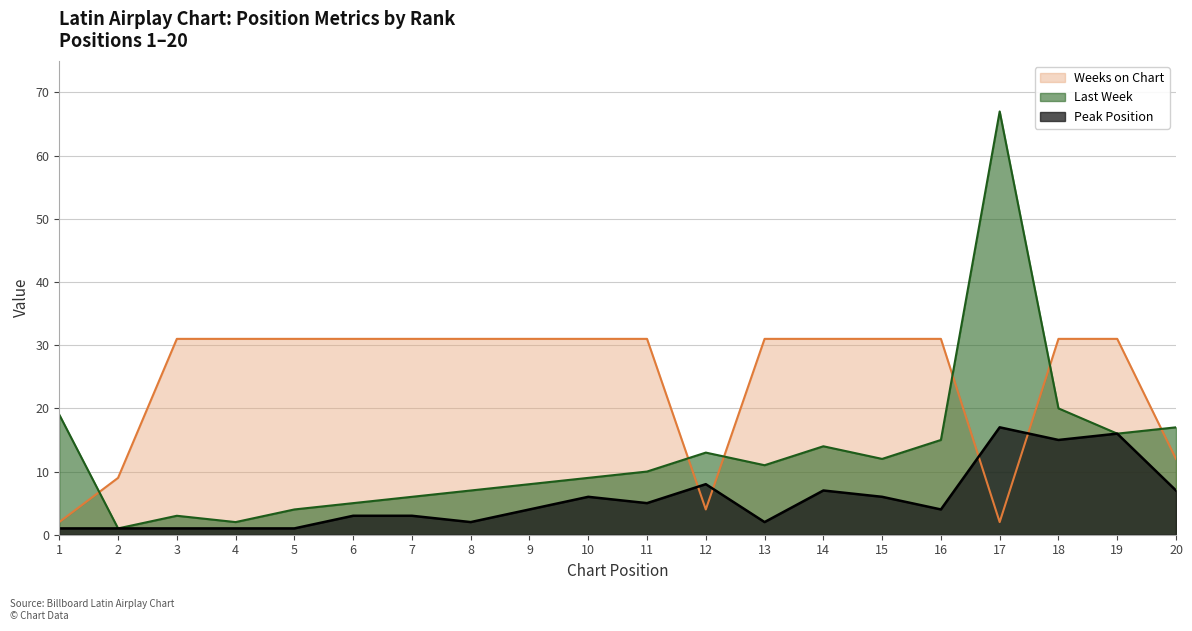

List the labels in order of Peak Position value, smallest first.

1, 2, 3, 4, 5, 8, 13, 6, 7, 9, 16, 11, 10, 15, 14, 20, 12, 18, 19, 17